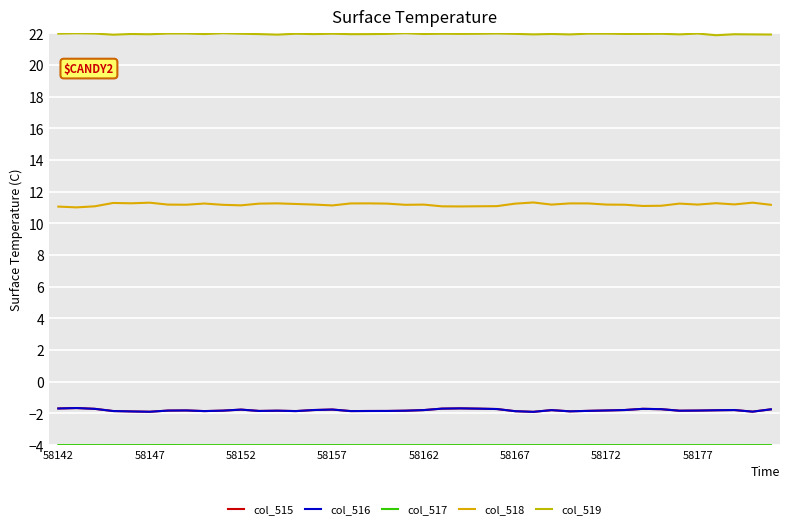

Where is the first local maximum for col_517?

58147